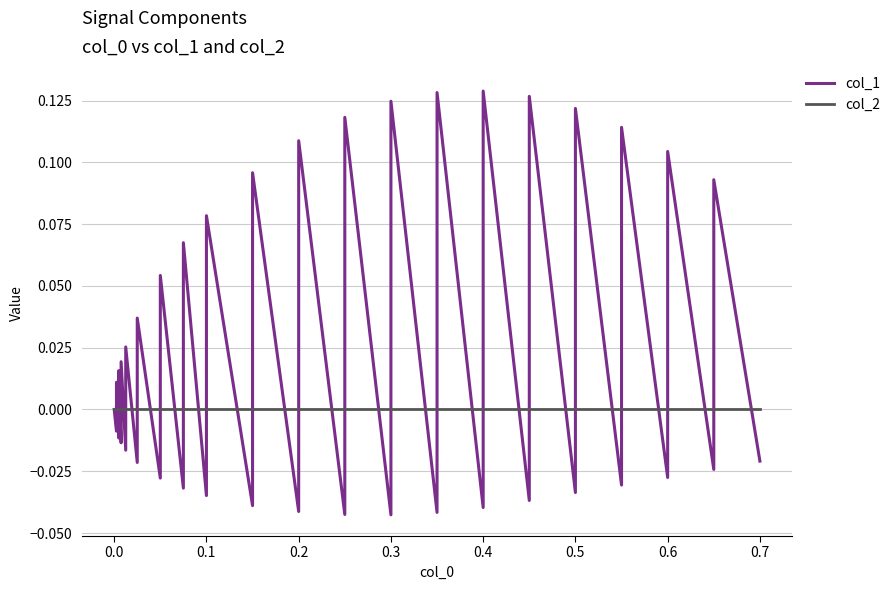

Is this an area chart (filled region under the line)?

No